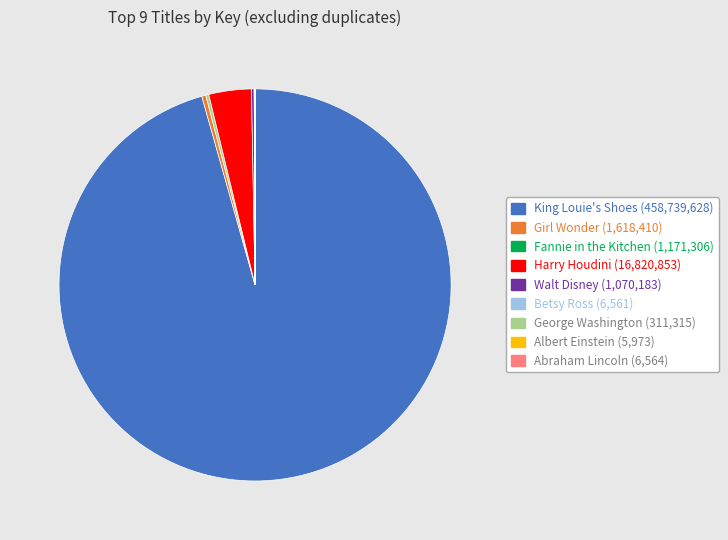

What is the majority slice?

King Louie's Shoes